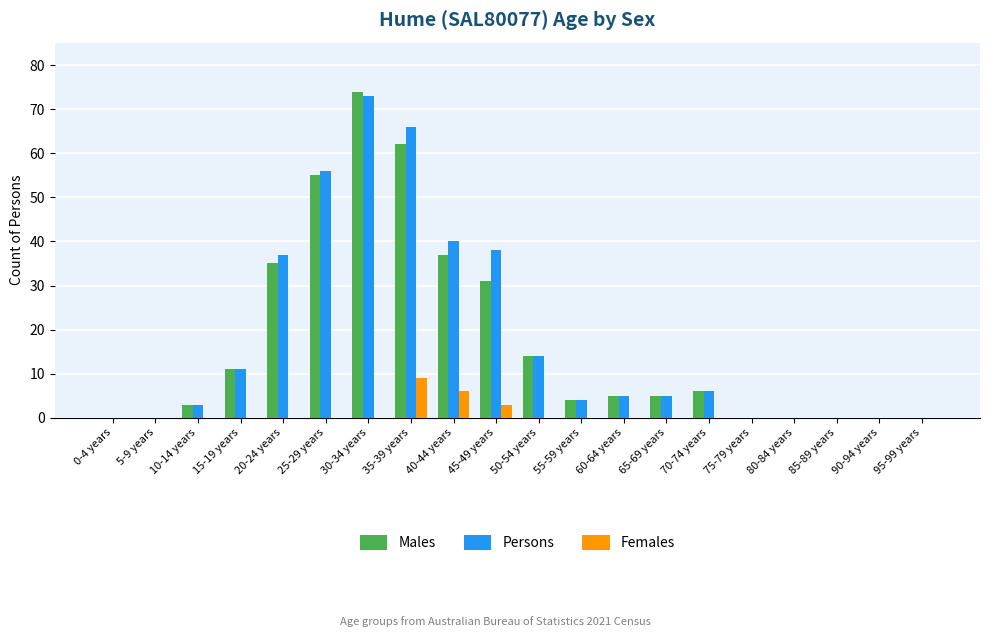

Are the bars horizontal?

No